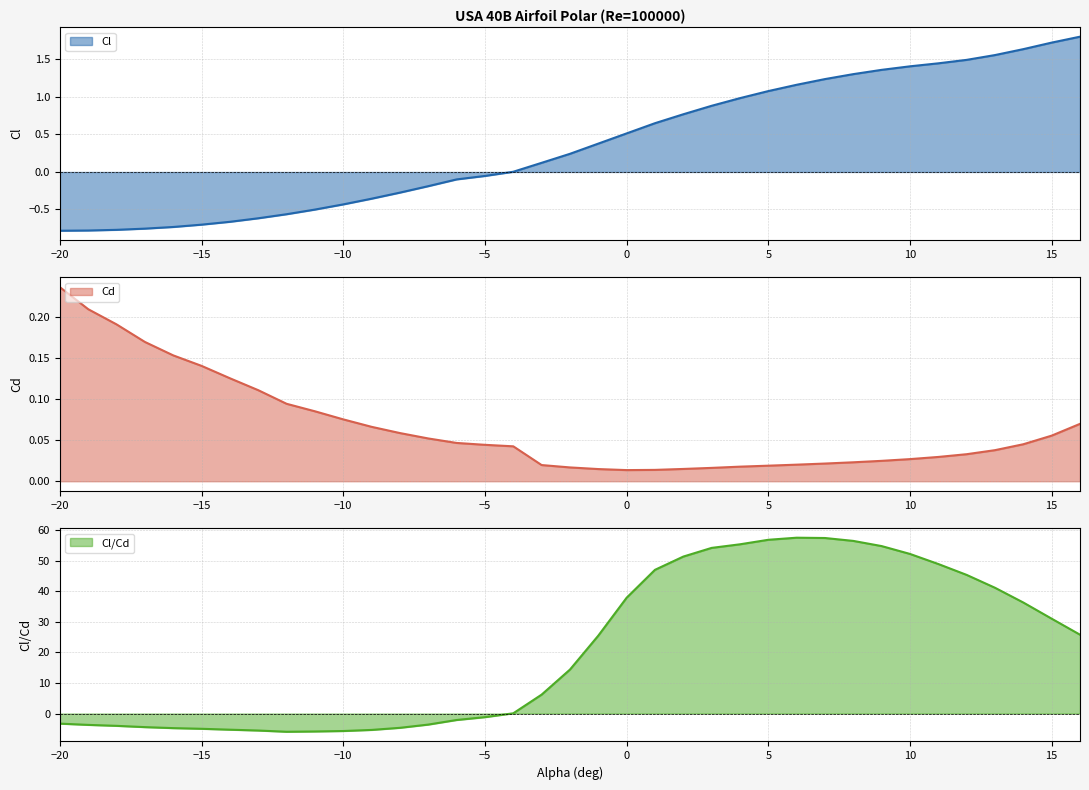

What is the sum of the Cl/Cd values at -3 and 16?

31.9